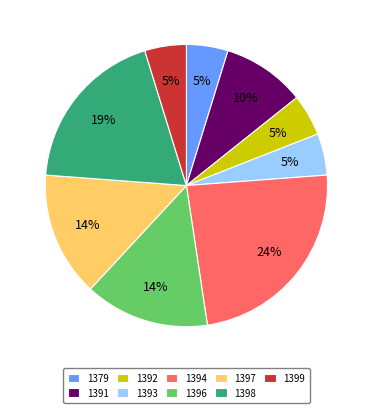

To the nearest percent, what portion does 1396 represent?

14%